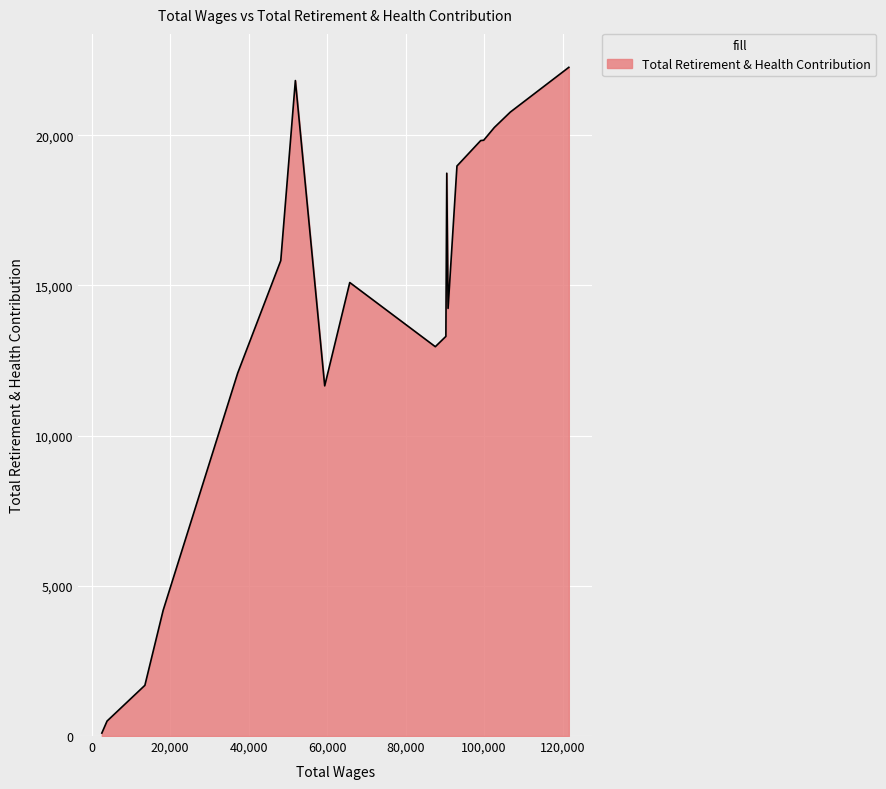

What is the difference between the maximum and minimum values?

22163